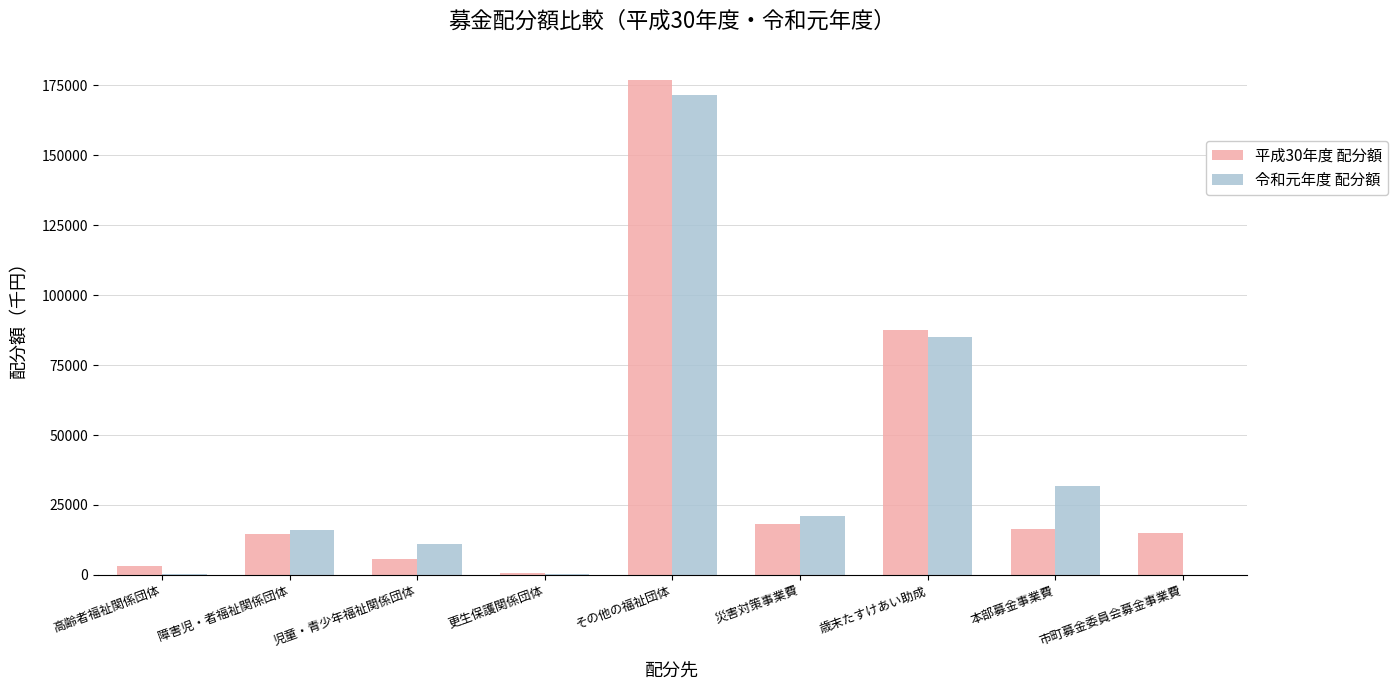

At which category is the sum across all series the highest?

その他の福祉団体